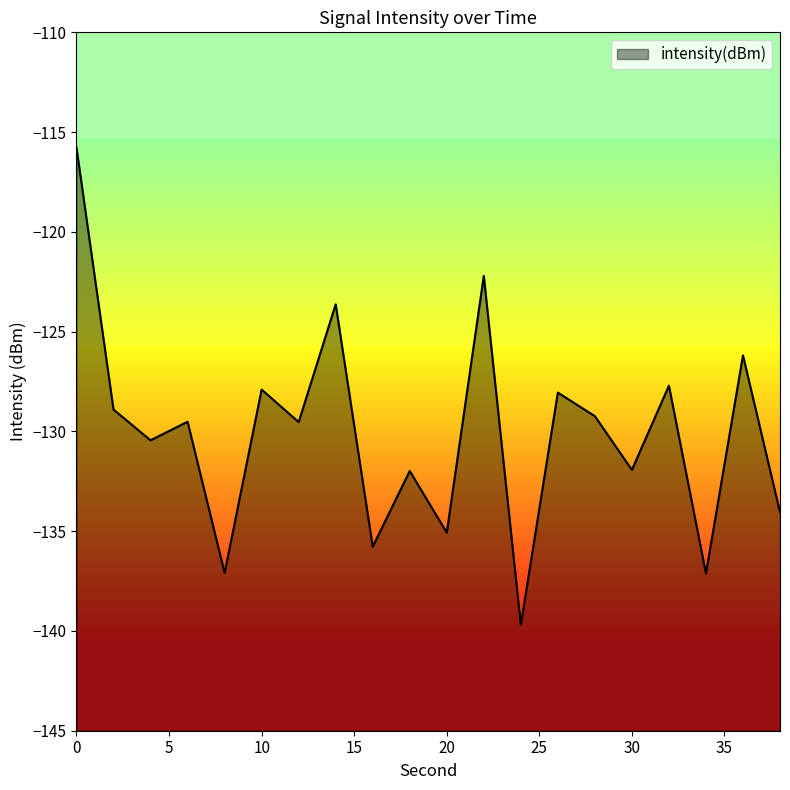

True or false: the data shows -190.2 at 36.

False